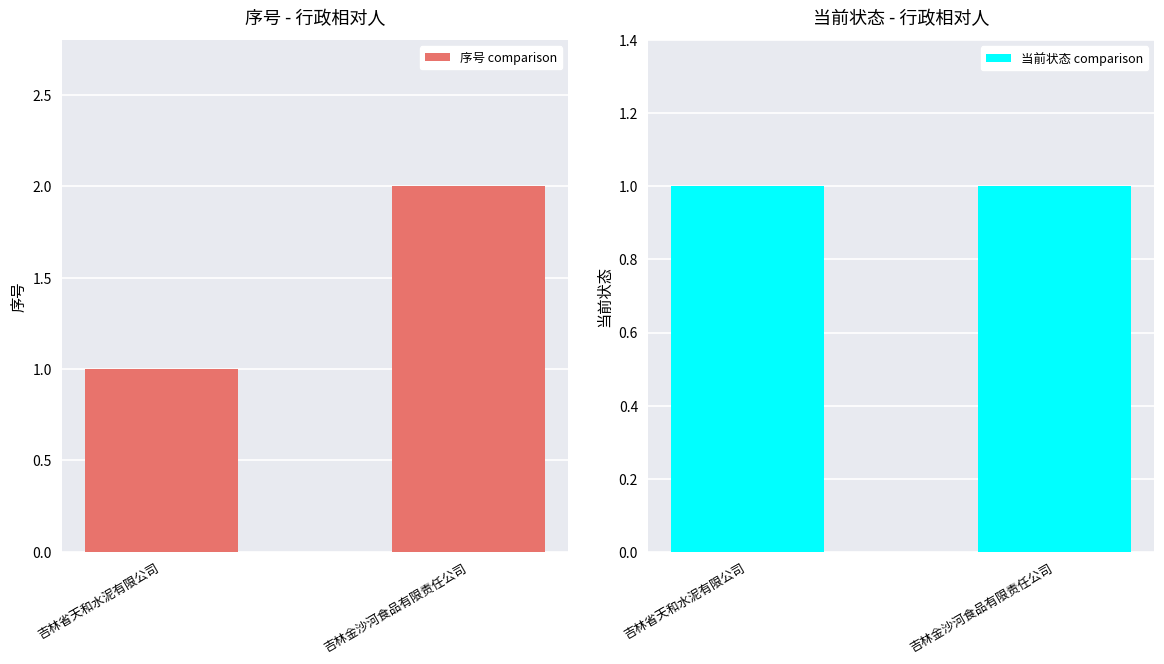

How many bars are there in total?

4